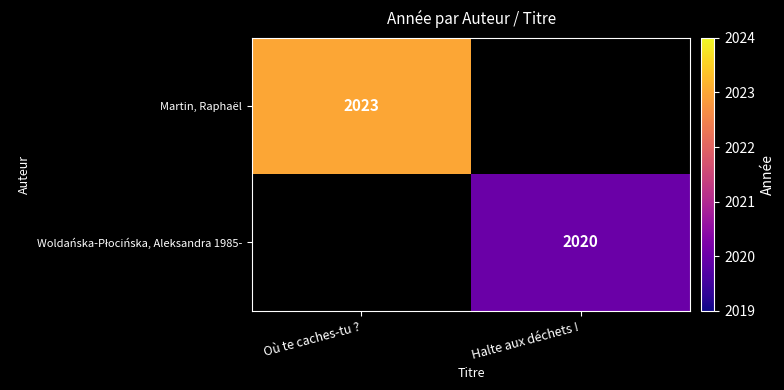

Is it true that Martin, Raphaël equals 2023 at Où te caches-tu ??

True